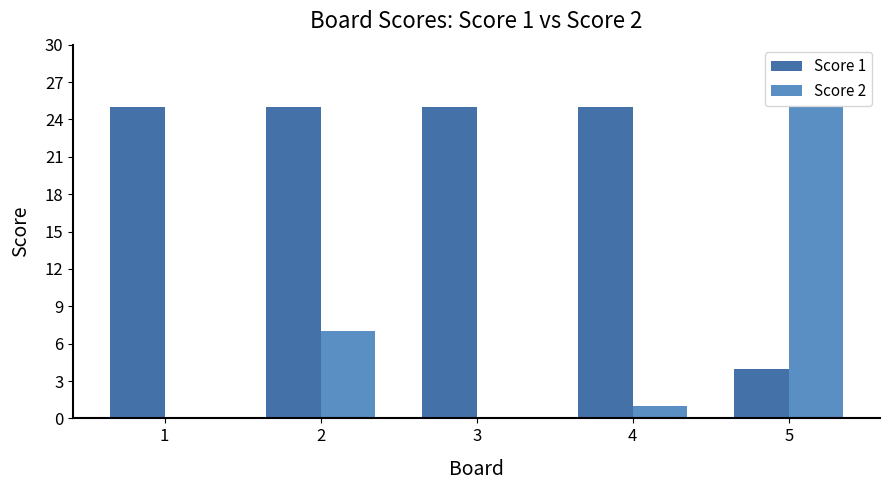

Between 2 and 4, which series saw the biggest shift?

Score 2